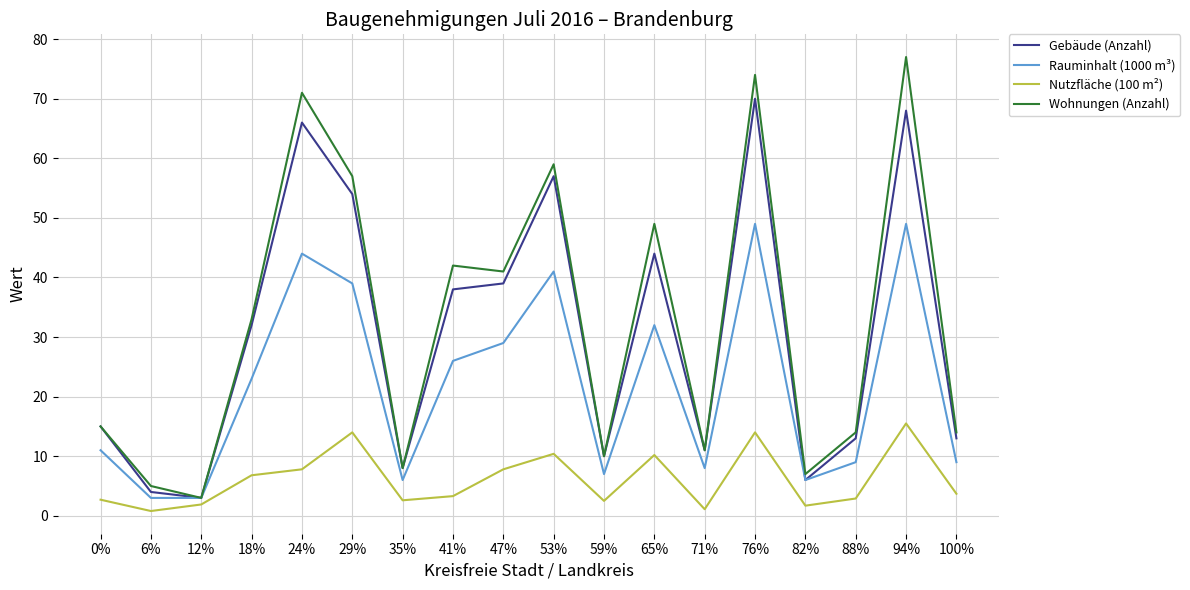

List the series in order of their peak value, highest first.

Wohnungen (Anzahl), Gebäude (Anzahl), Rauminhalt (1000 m³), Nutzfläche (100 m²)